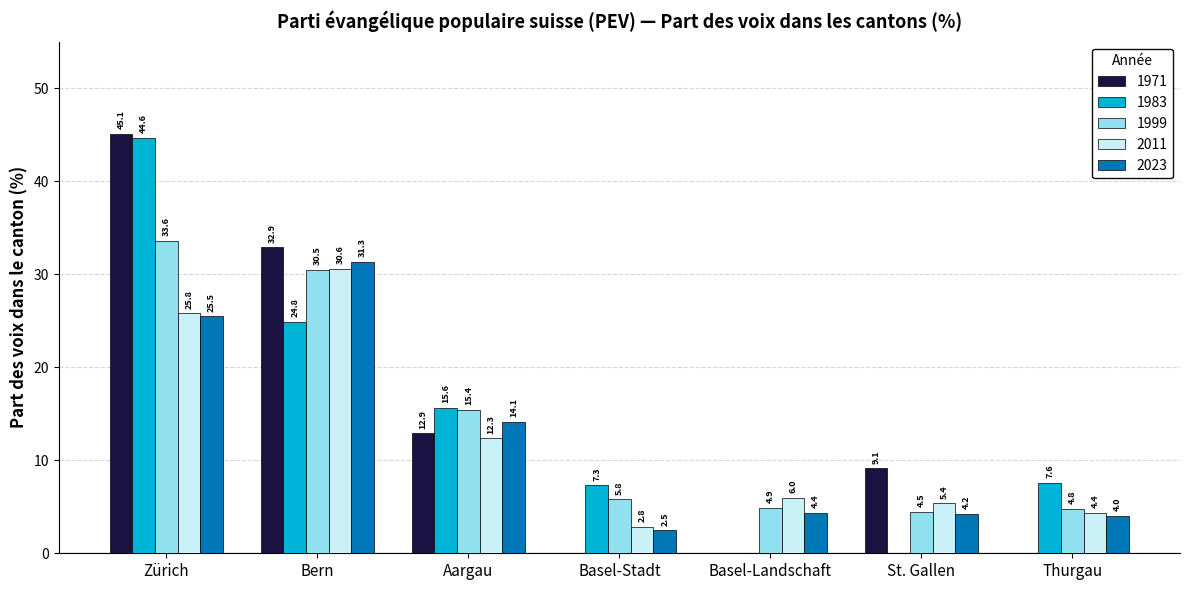

What is the sum of the 1999 values at Aargau and St. Gallen?

19.9